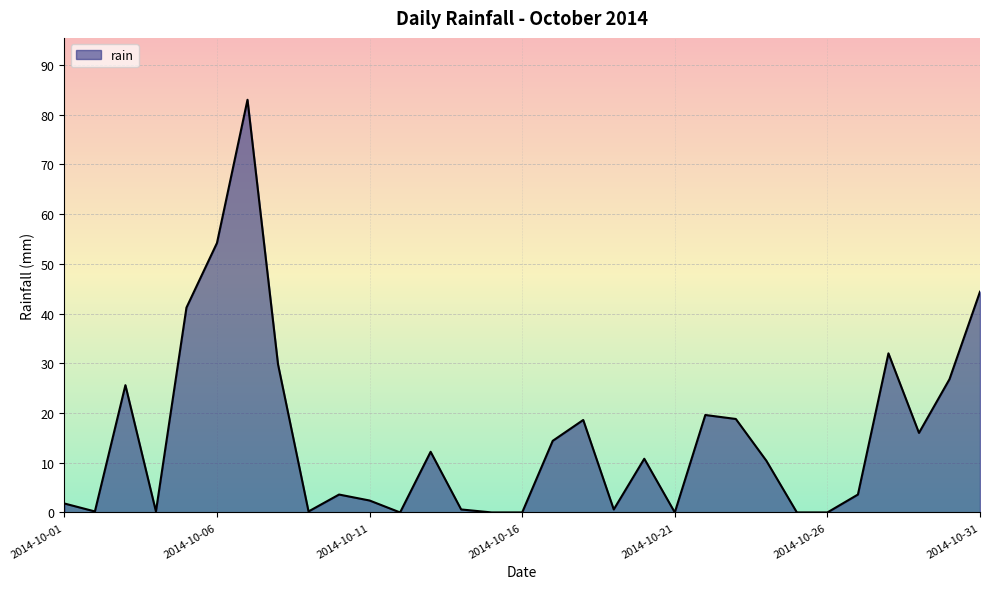

What is the sum of all values?

471.0